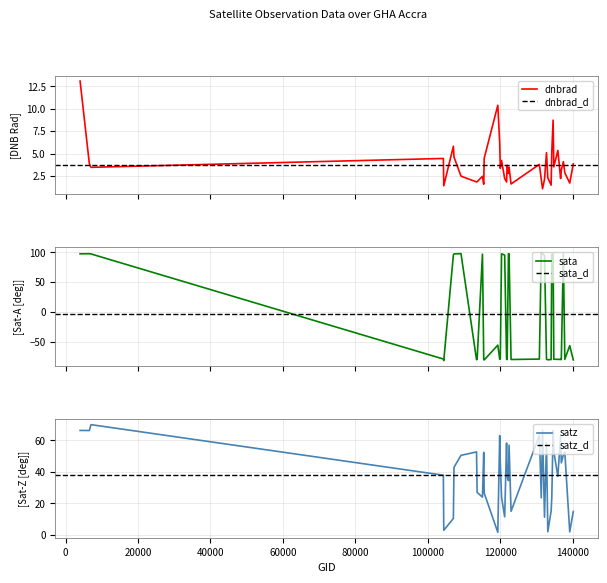

What is the maximum value shown in the chart?

99.4